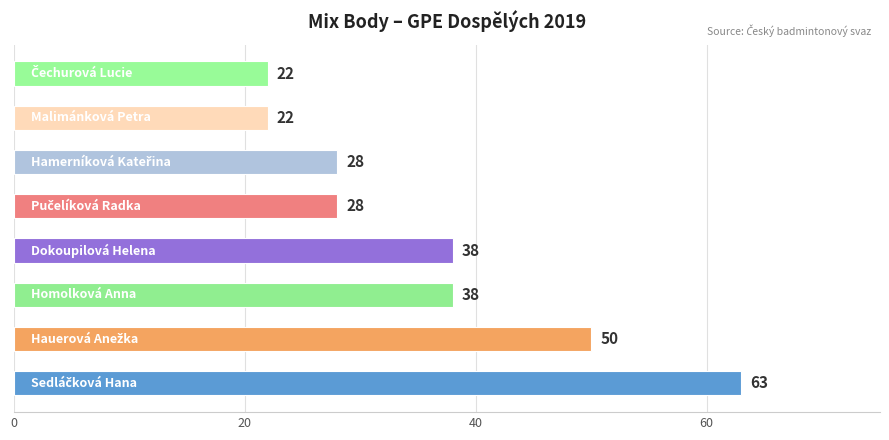

How many values are between 28 and 50?

5